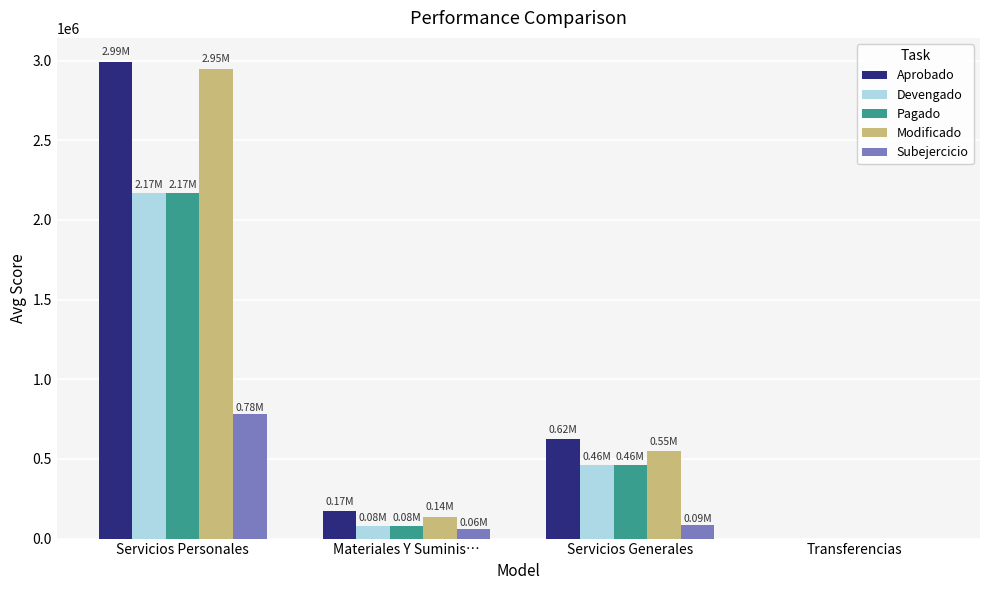

Where does the Modificado series first go above 547703?

Servicios Personales